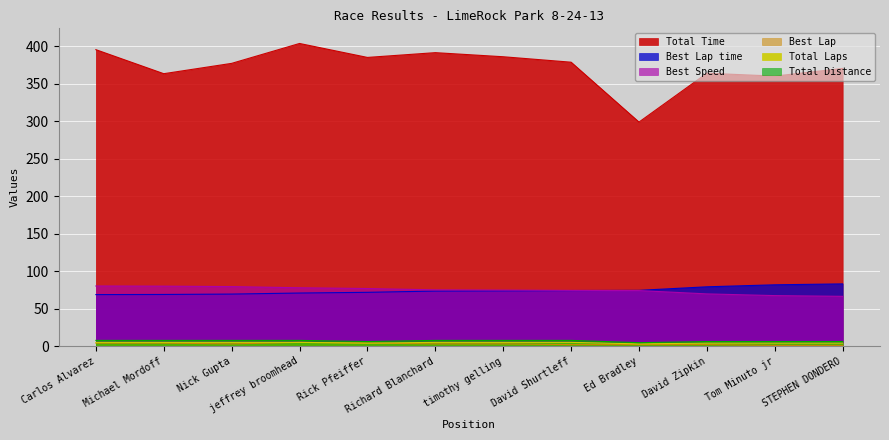

Between jeffrey broomhead and Carlos Alvarez, which is larger?

jeffrey broomhead